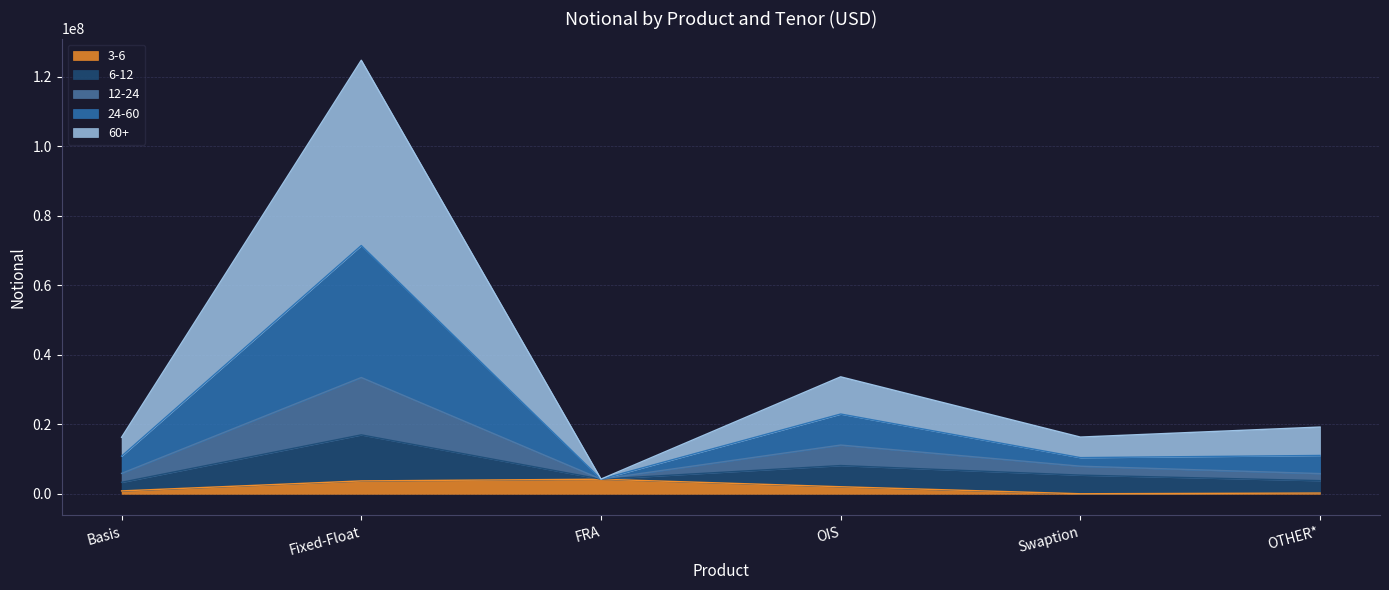

How many categories are shown in the chart?

6